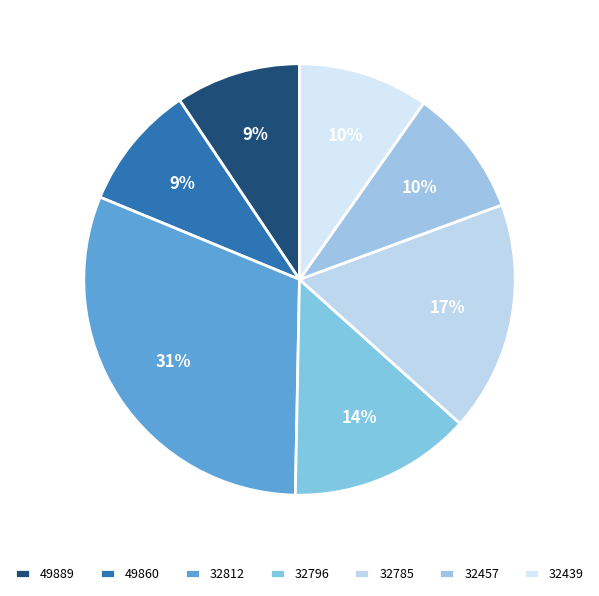

Approximately how many times larger is the value at 49860 compared to 32785?

0.5